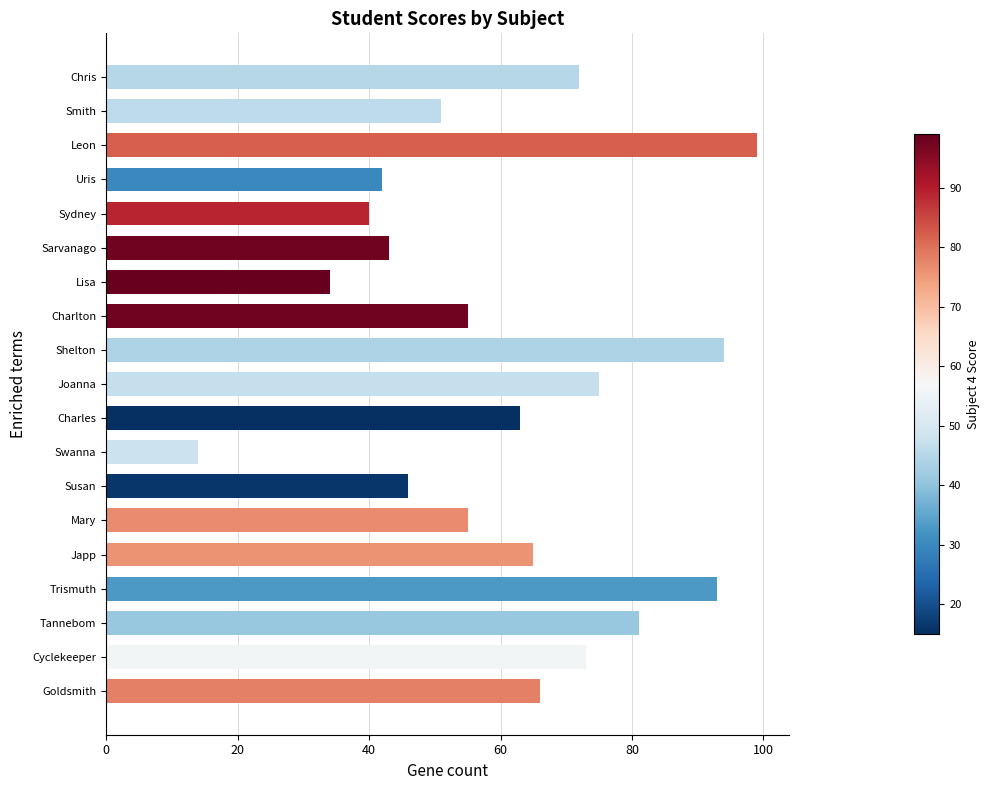

True or false: the data shows 28 at Charlton.

False